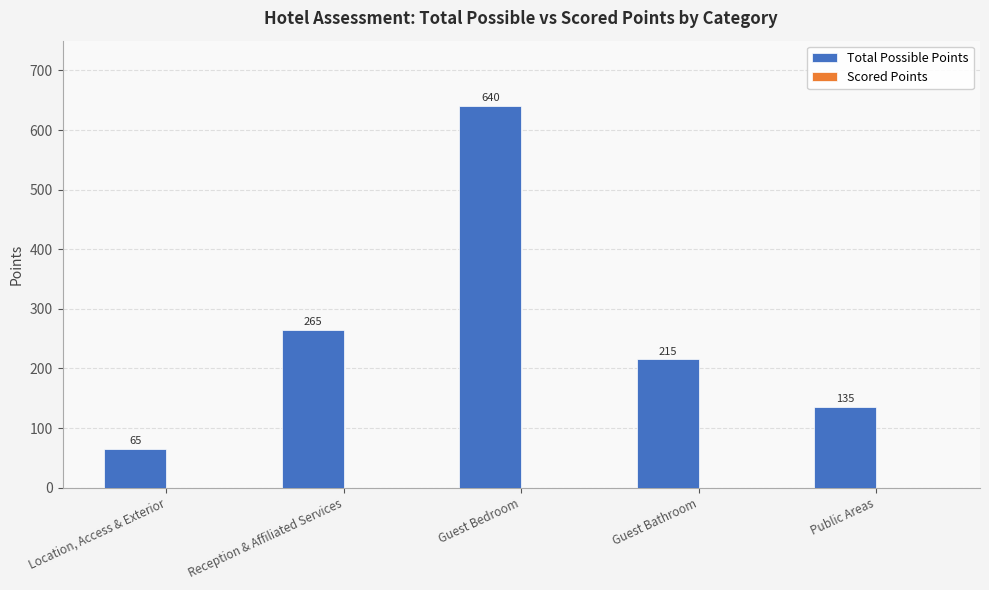

What is the sum of the values at Reception & Affiliated Services and Location, Access & Exterior?

330